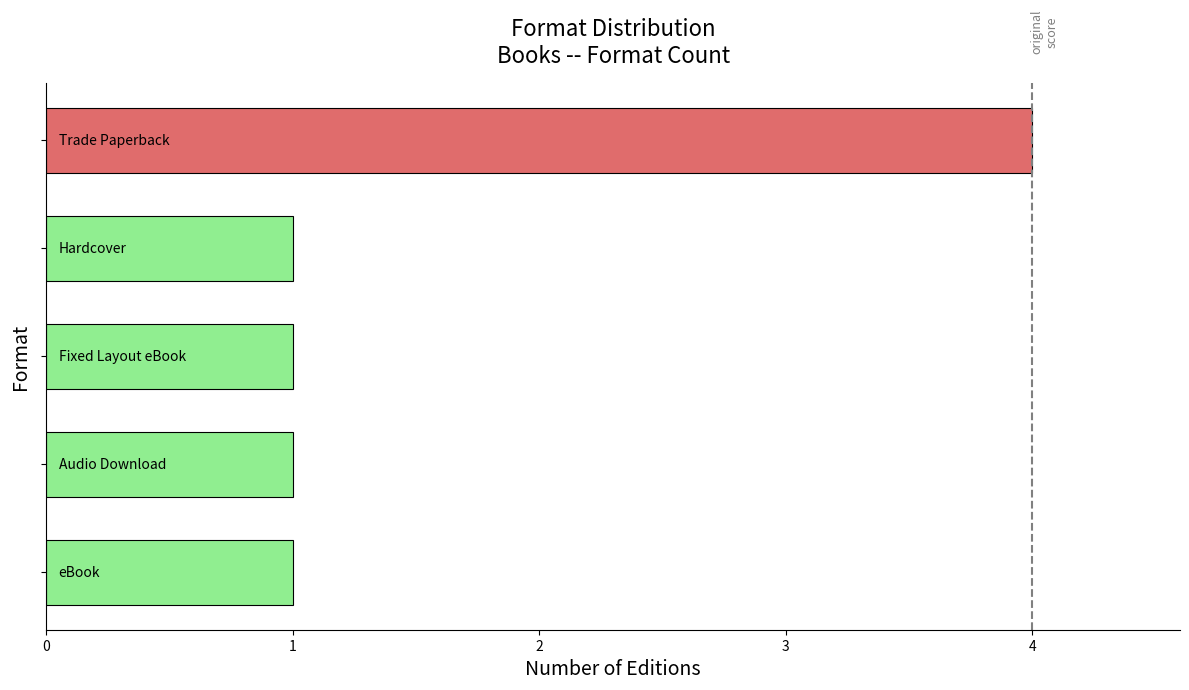

What is the value of the 5th bar from the top?

1